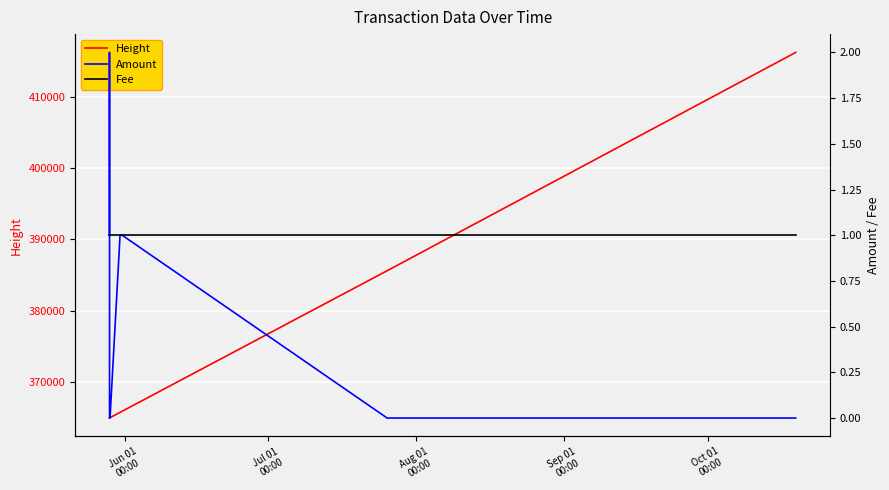

Is it true that Fee equals 0 at Oct 01
00:00?

False